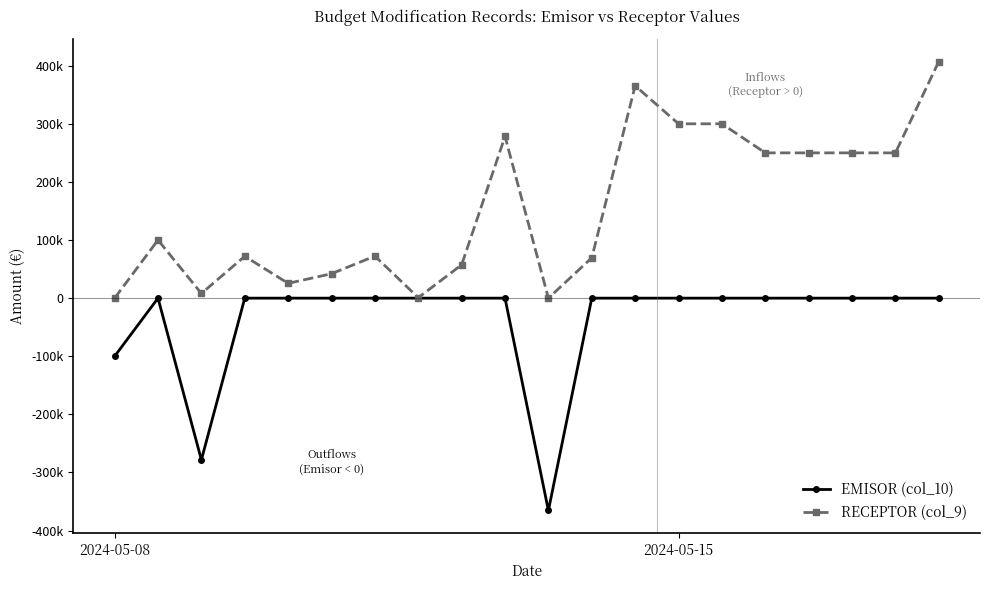

List the series in order of their overall mean, lowest first.

EMISOR (col_10), RECEPTOR (col_9)